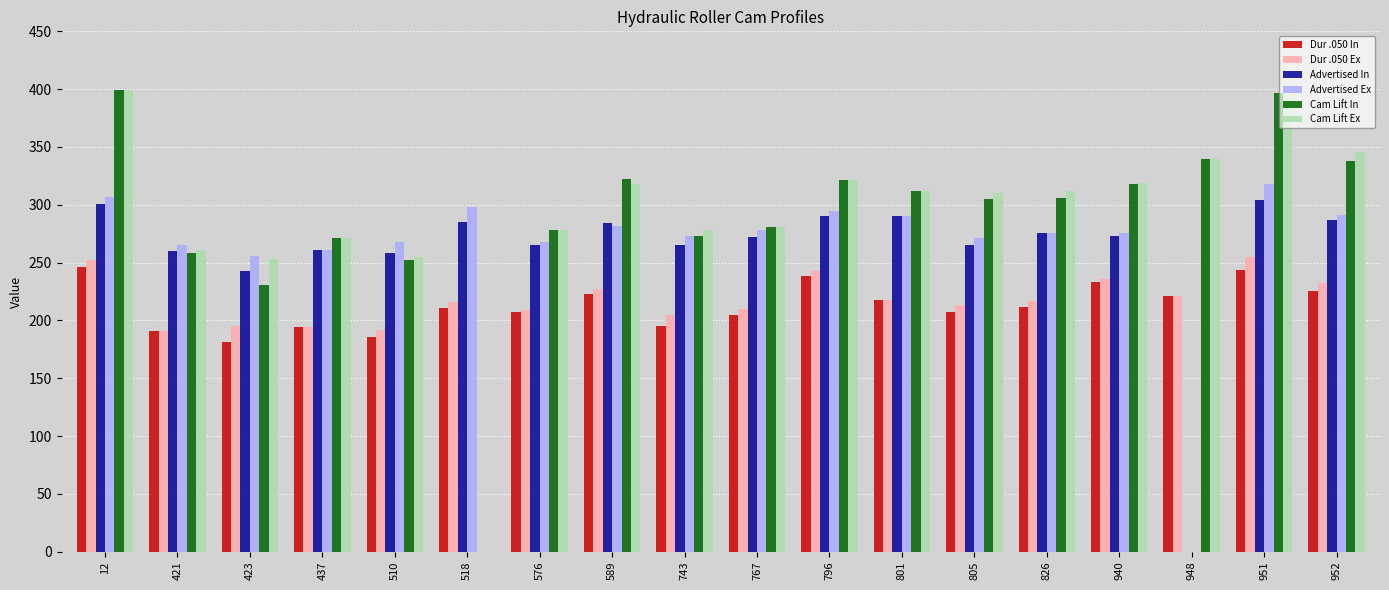

Which series changed the most between 423 and 589?

Cam Lift In